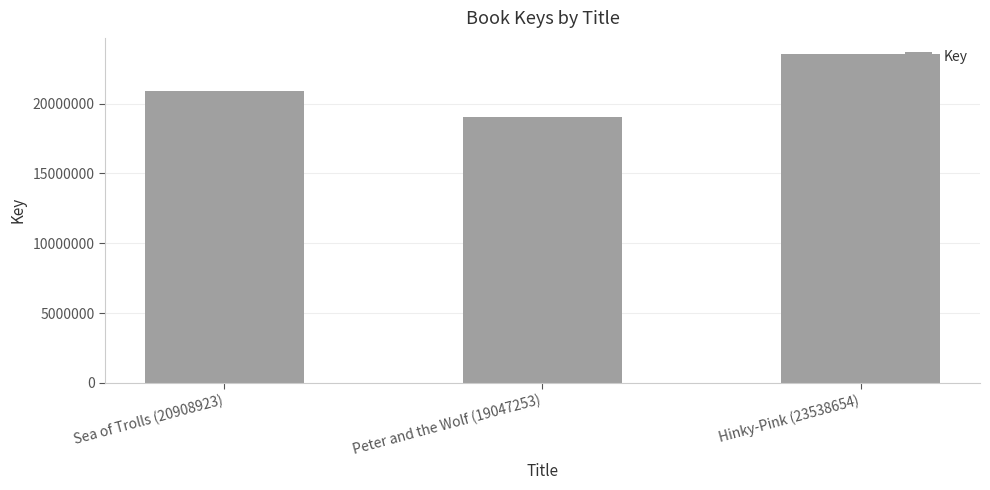

Reading left to right, extract all data points from this chart.

20908923	19047253	23538654